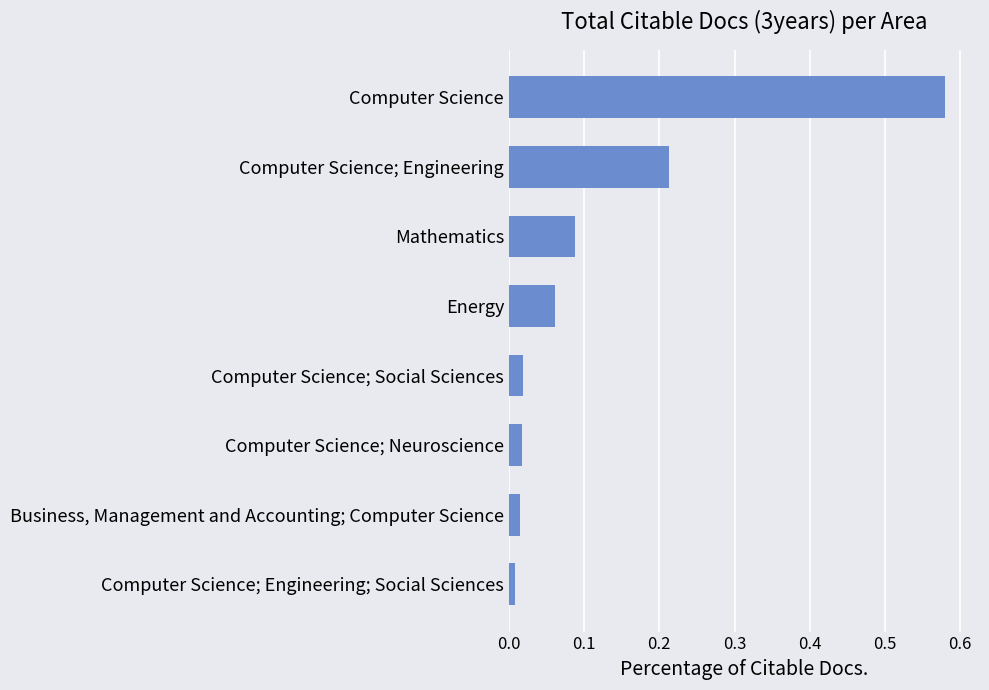

List the labels in order of value, smallest first.

Computer Science; Engineering; Social Sciences, Business, Management and Accounting; Computer Science, Computer Science; Neuroscience, Computer Science; Social Sciences, Energy, Mathematics, Computer Science; Engineering, Computer Science